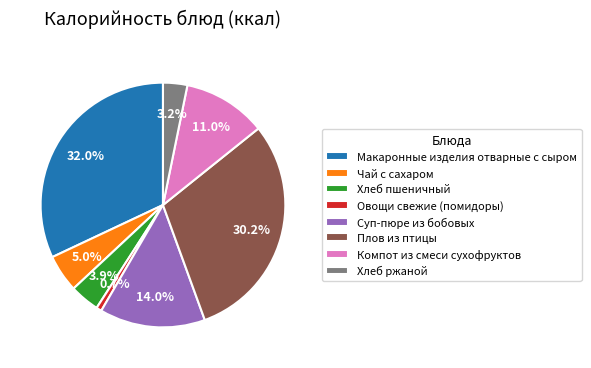

Between Чай с сахаром and Макаронные изделия отварные с сыром, which is larger?

Макаронные изделия отварные с сыром